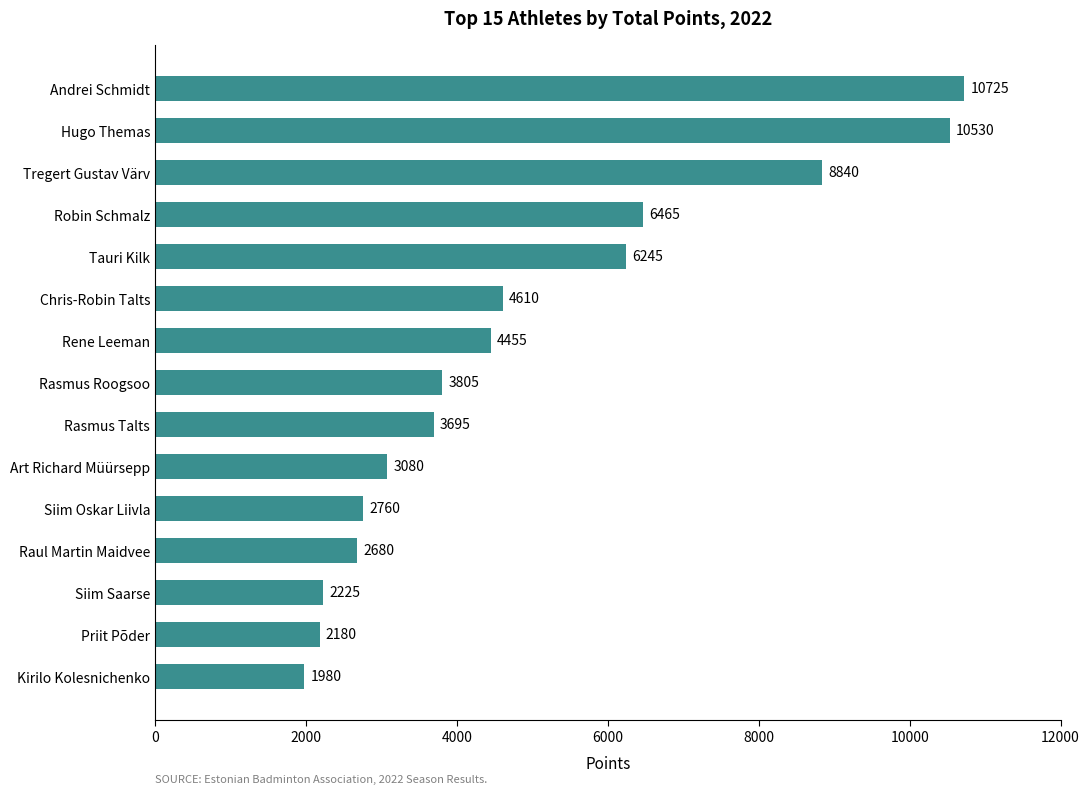

What is the sum of the values at Robin Schmalz and Siim Saarse?

8690